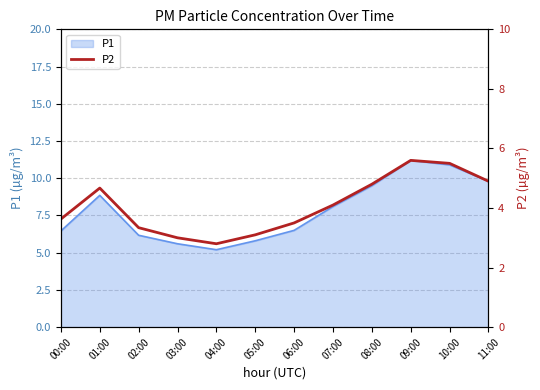

The value of P1 at 01:00 is 13.1. True or false?

False